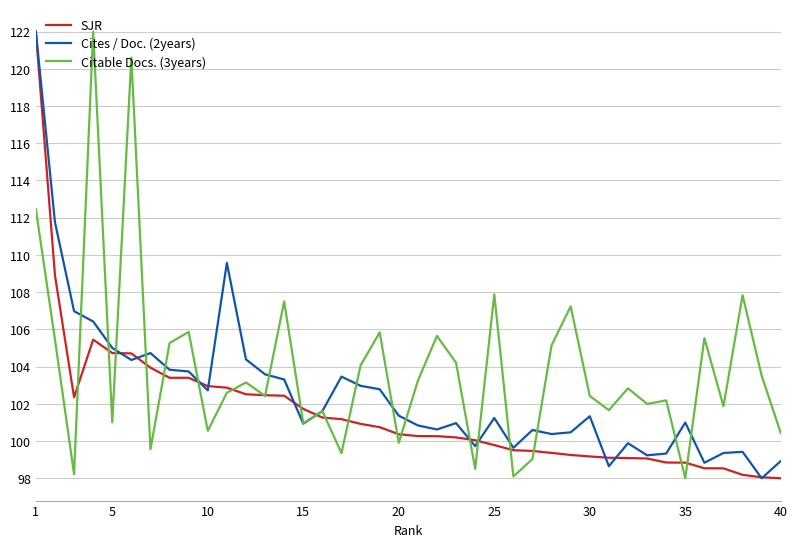

What is the minimum value shown in the chart?

98.0